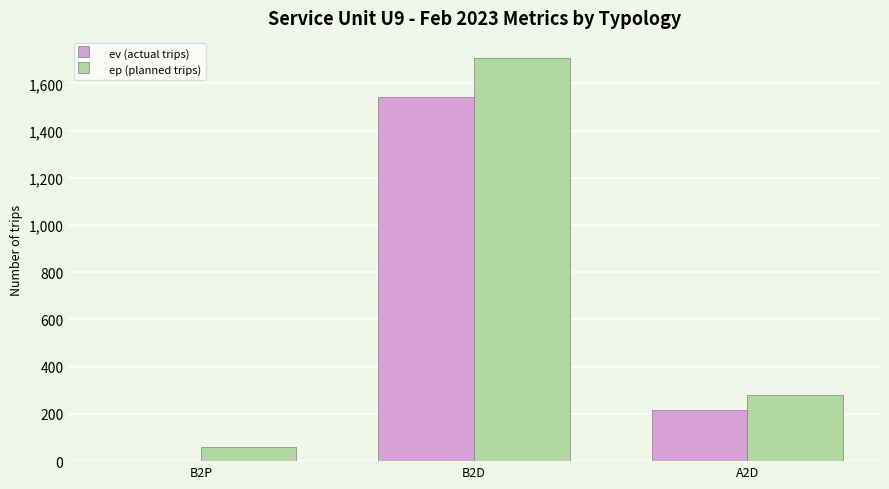

True or false: ev (actual trips) has a value of 687 at B2P.

False